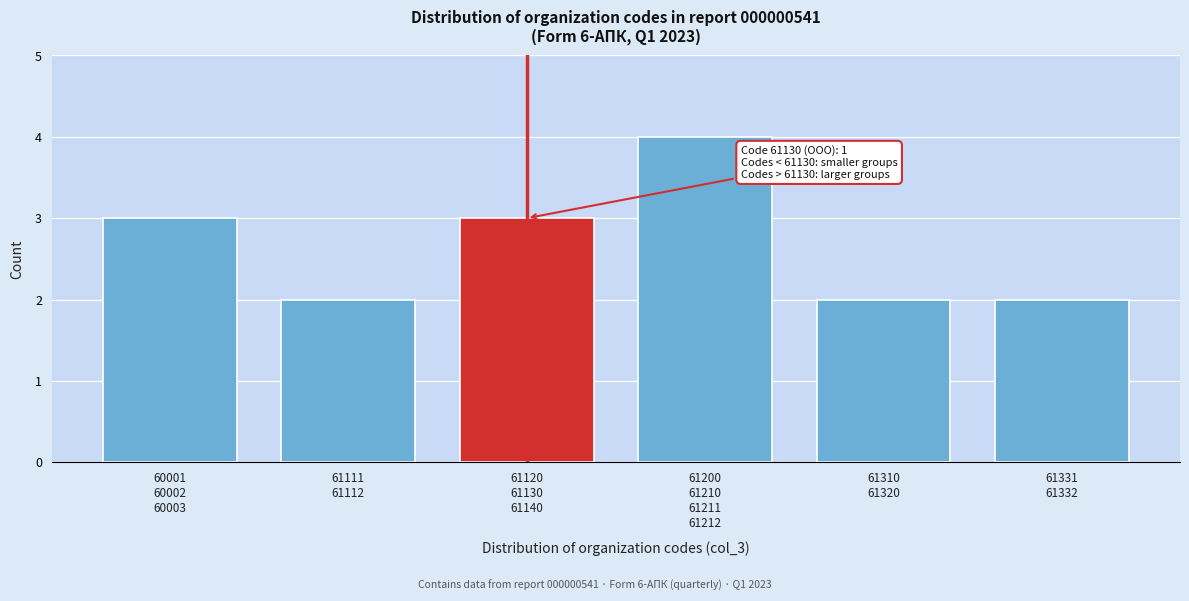

Reading left to right, what are all the values shown in this chart?

3	2	3	4	2	2